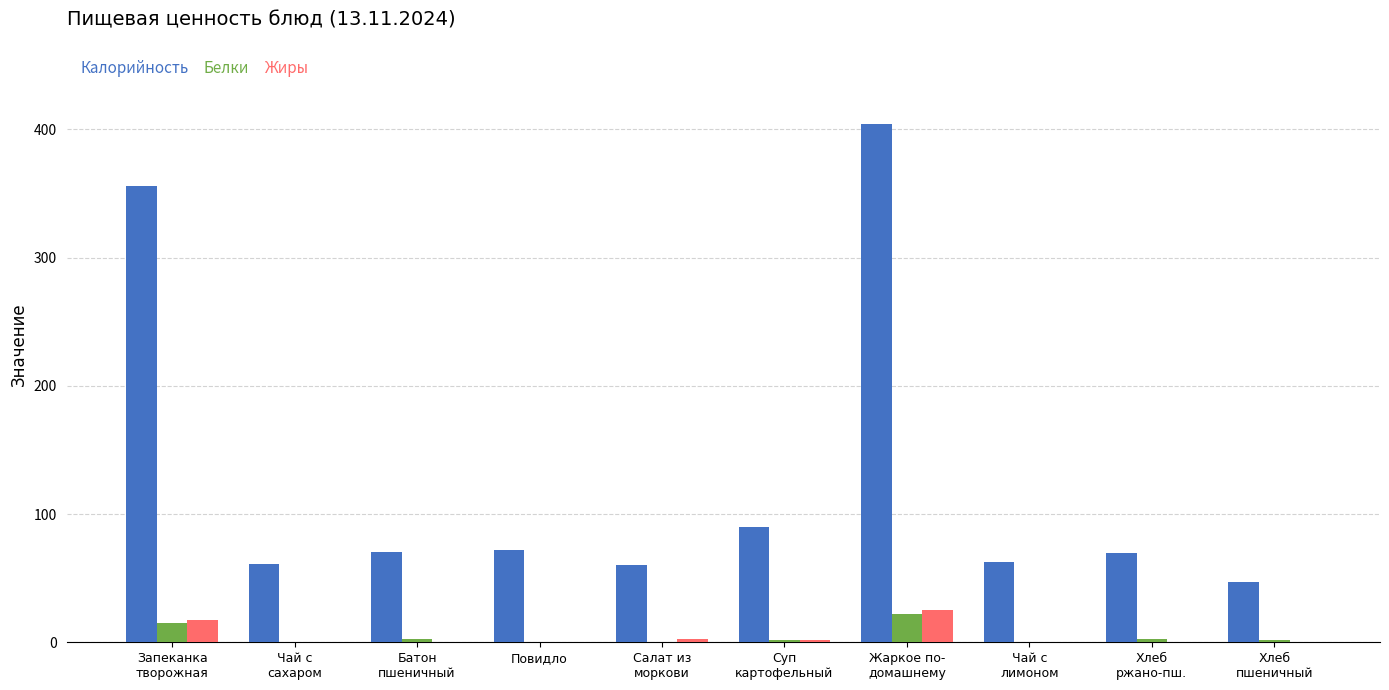

What is the sum of all Калорийность values?

1292.6